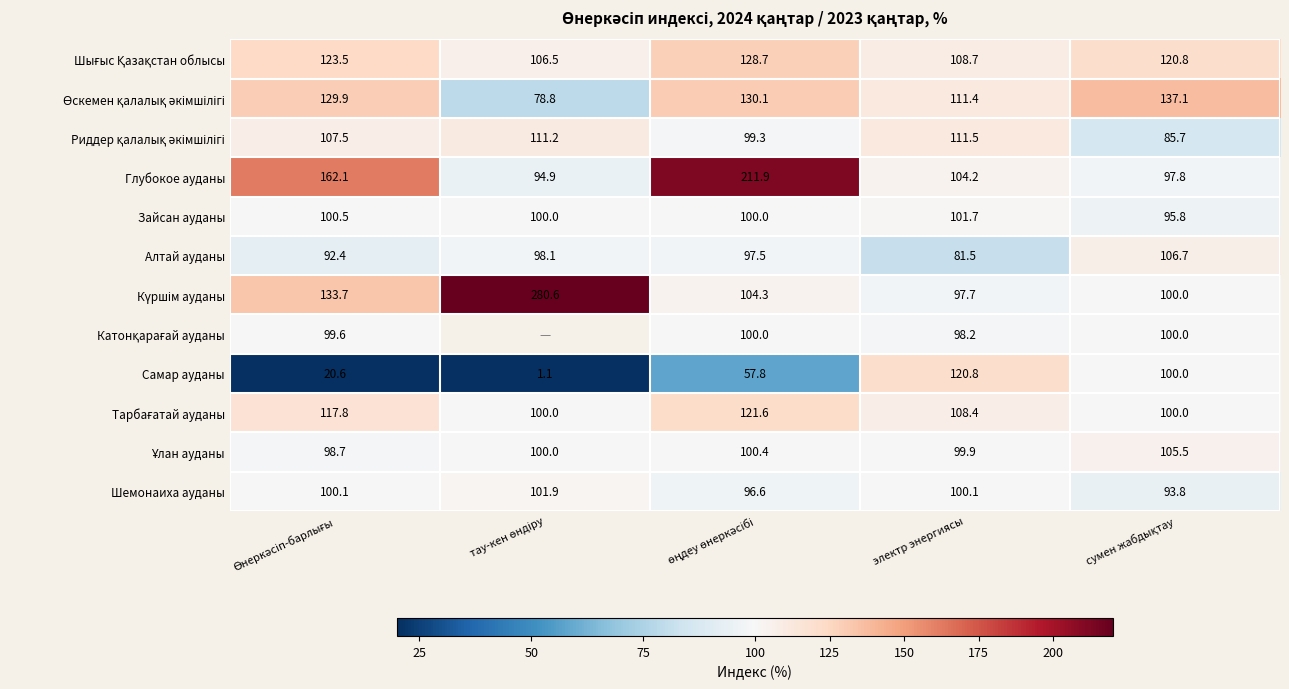

At how many categories does at least one series exceed 132?

4